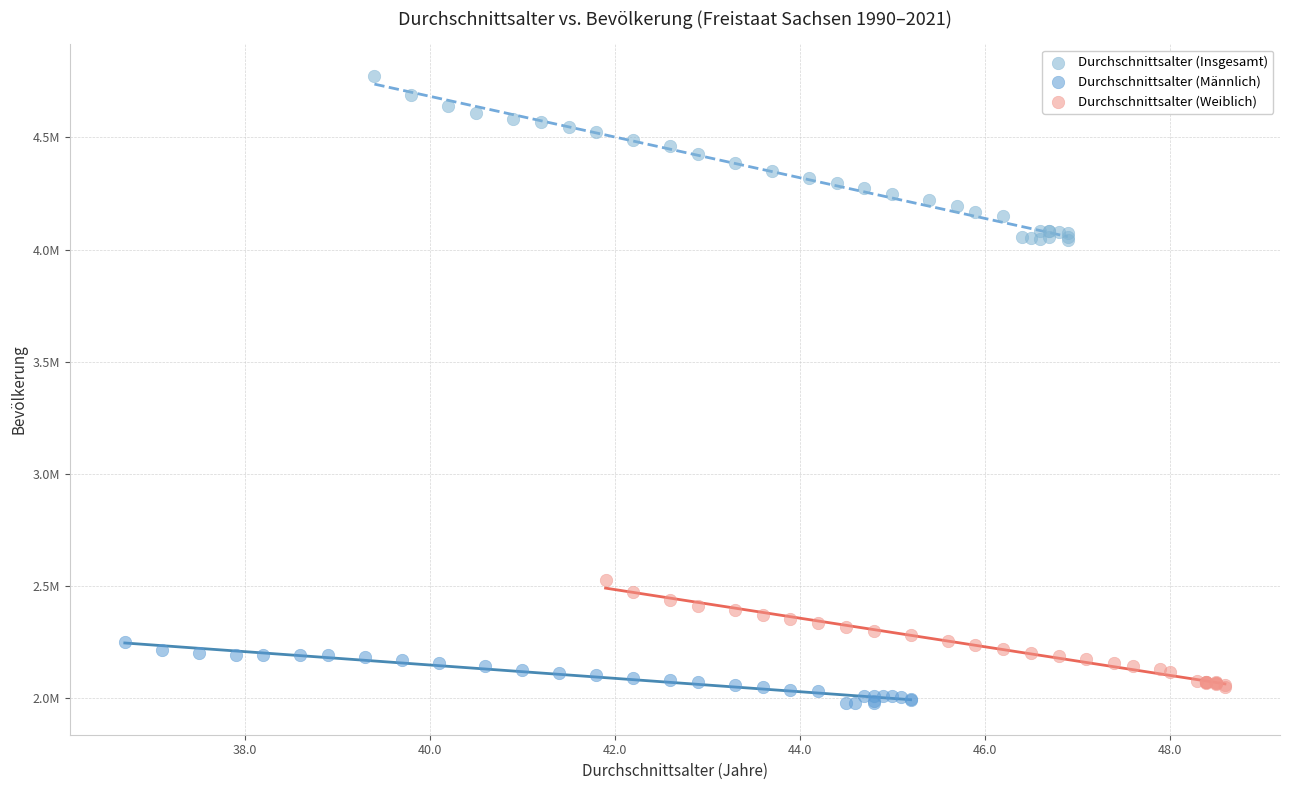

What are all the series names shown in the legend?

Durchschnittsalter (Insgesamt), Durchschnittsalter (Männlich), Durchschnittsalter (Weiblich)